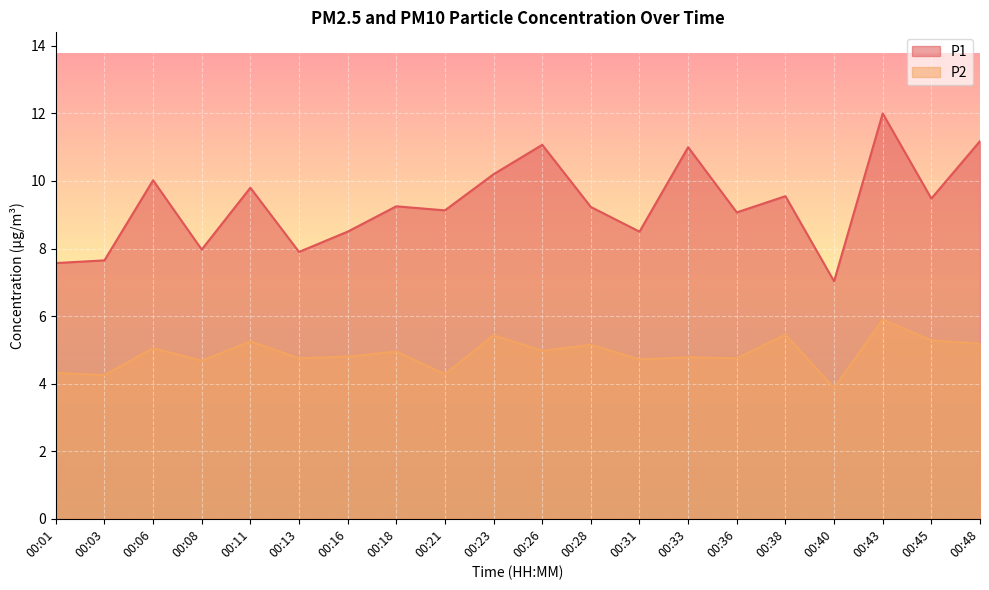

How many lines are shown in the chart?

2